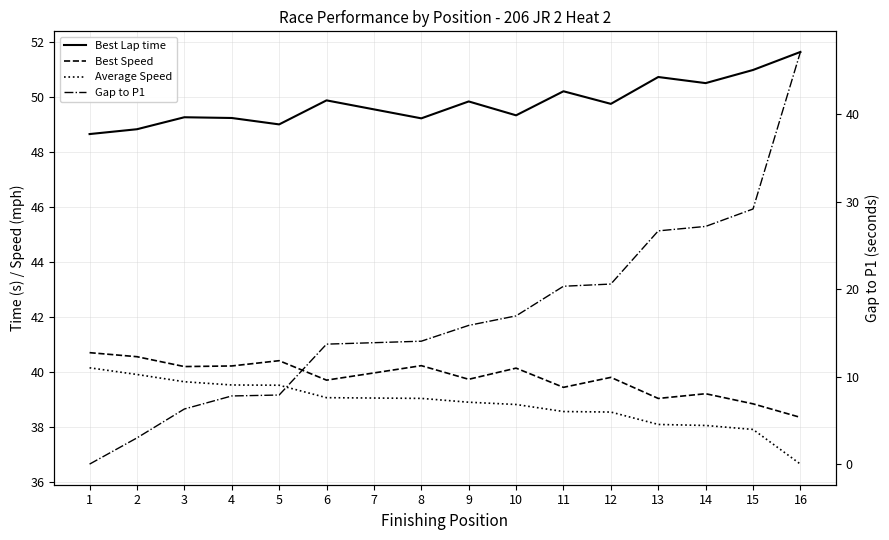

What is the value of the Best Lap time point at the 1st from the left?

48.7